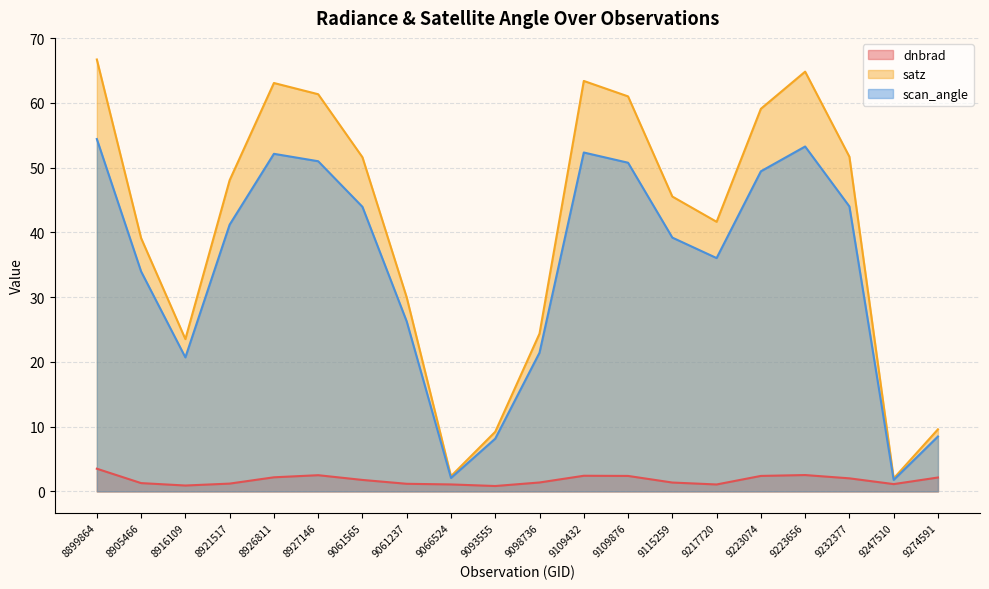

Is the value of dnbrad at 8921517 greater than the value of satz at 8899864?

No